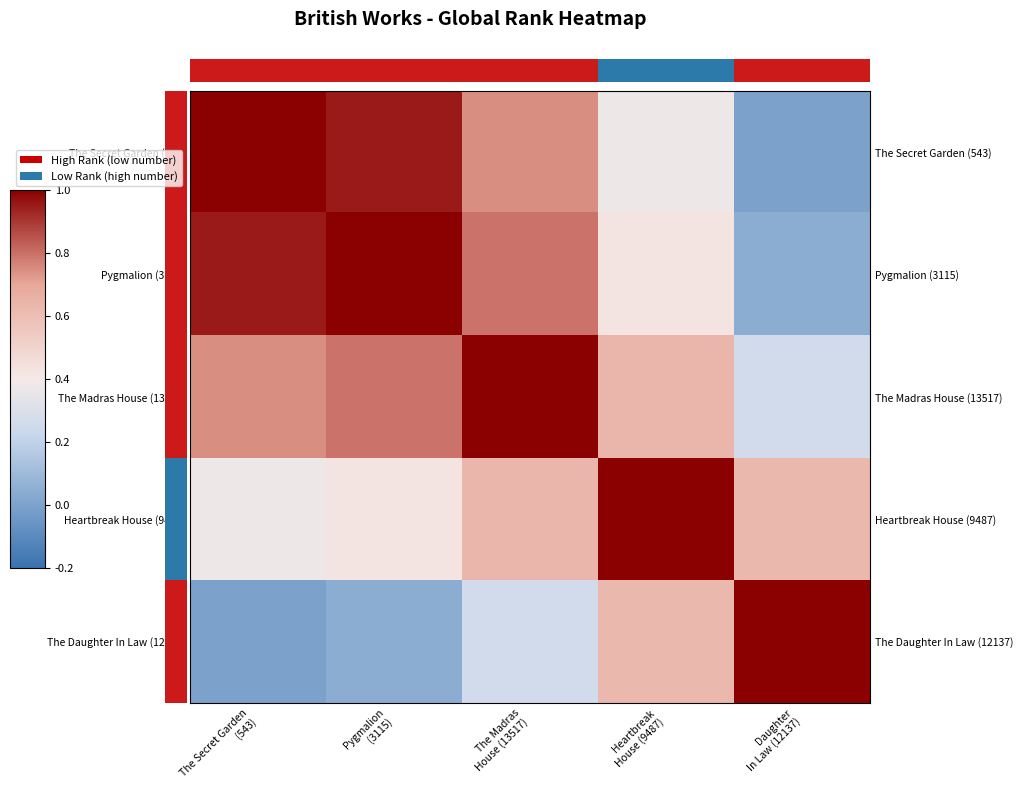

At Daughter In Law (12137), list the series in order from smallest to largest.

The Secret Garden (543), Pygmalion (3115), The Madras House (13517), Heartbreak House (9487), The Daughter In Law (12137)